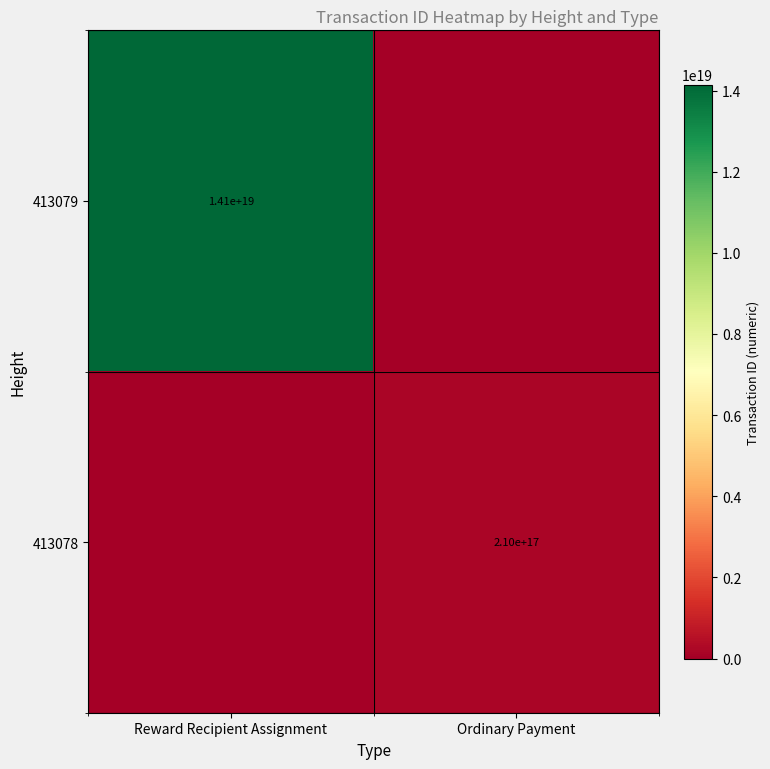

Is it true that 413079 equals 3897033351231088640 at Reward Recipient Assignment?

False